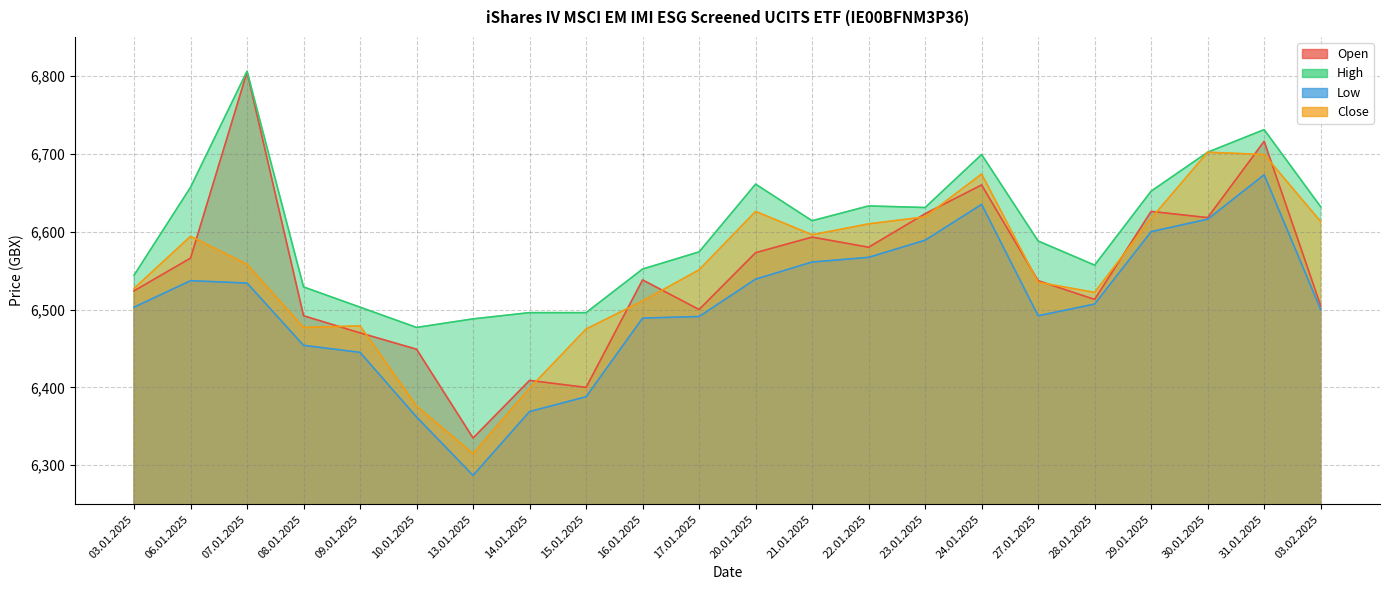

Which series has the largest range (max minus min)?

Open